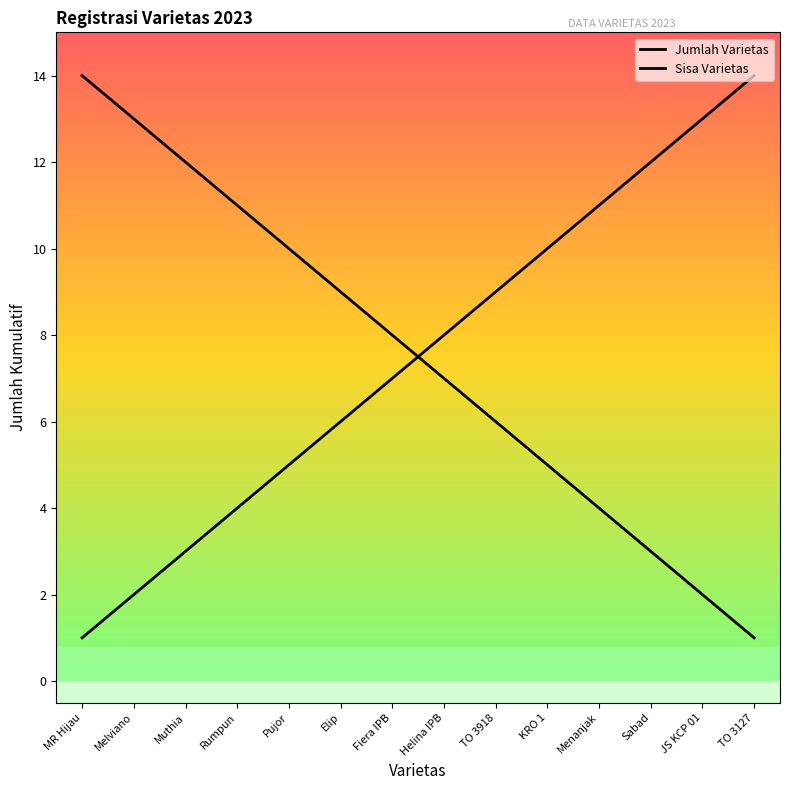

The value of Sisa Varietas at TO 3918 is 11. True or false?

False